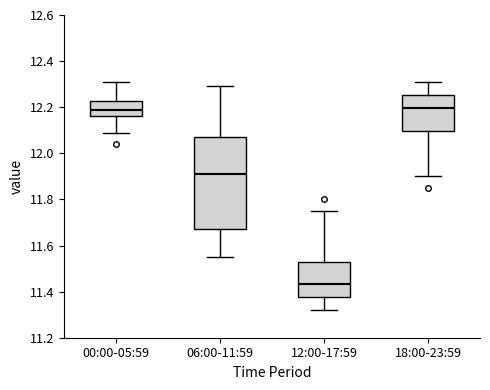

Which box is the tallest, from its lower edge to its upper edge?

06:00-11:59